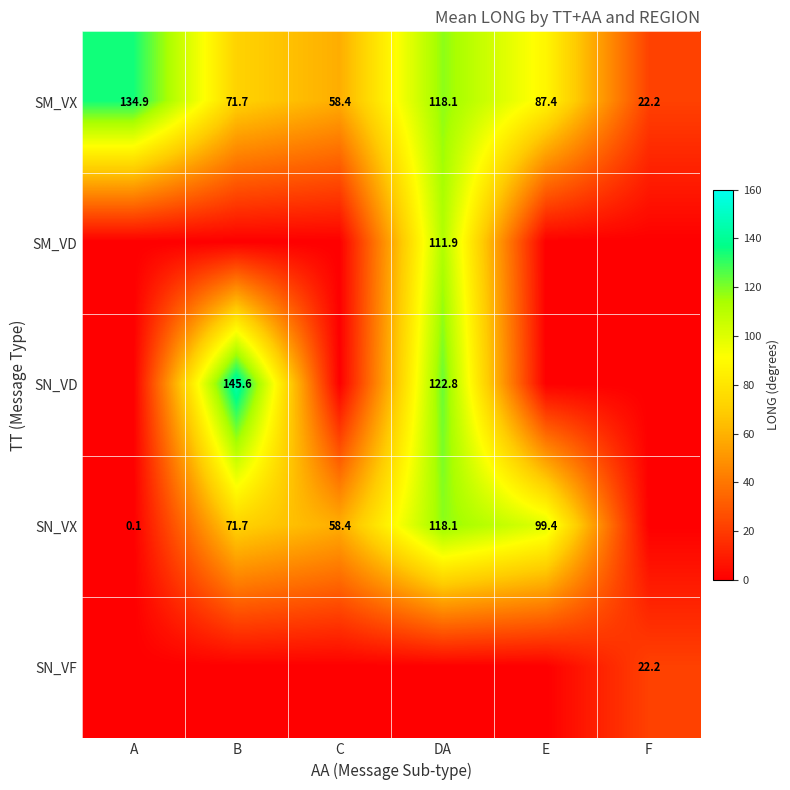

Is the value of SM_VD at DA greater than the value of SN_VX at A?

Yes